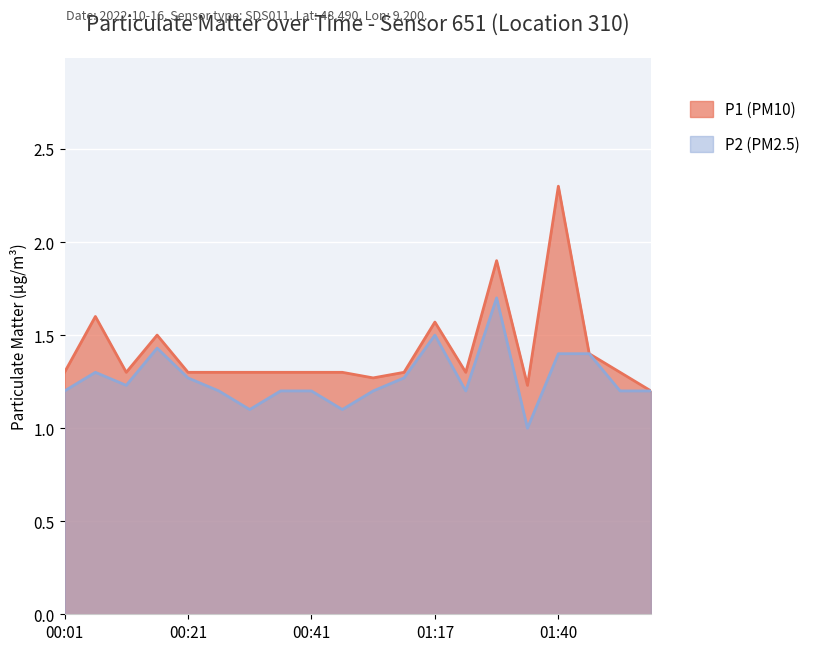

At how many categories does at least one series exceed 1?

20